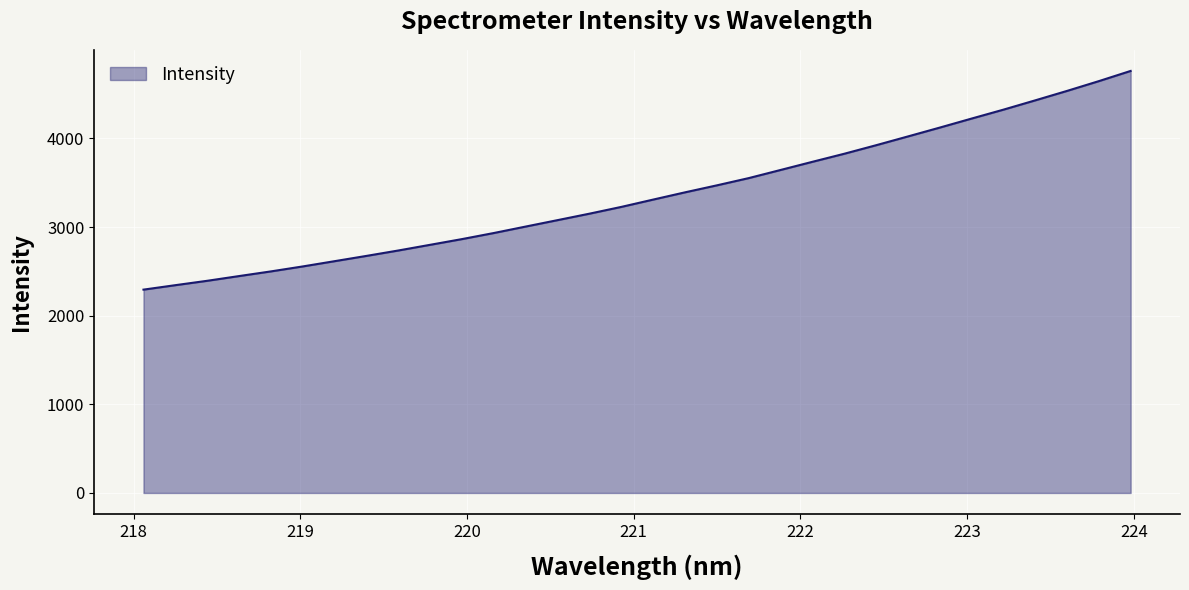

What is the maximum value shown in the chart?

4761.6